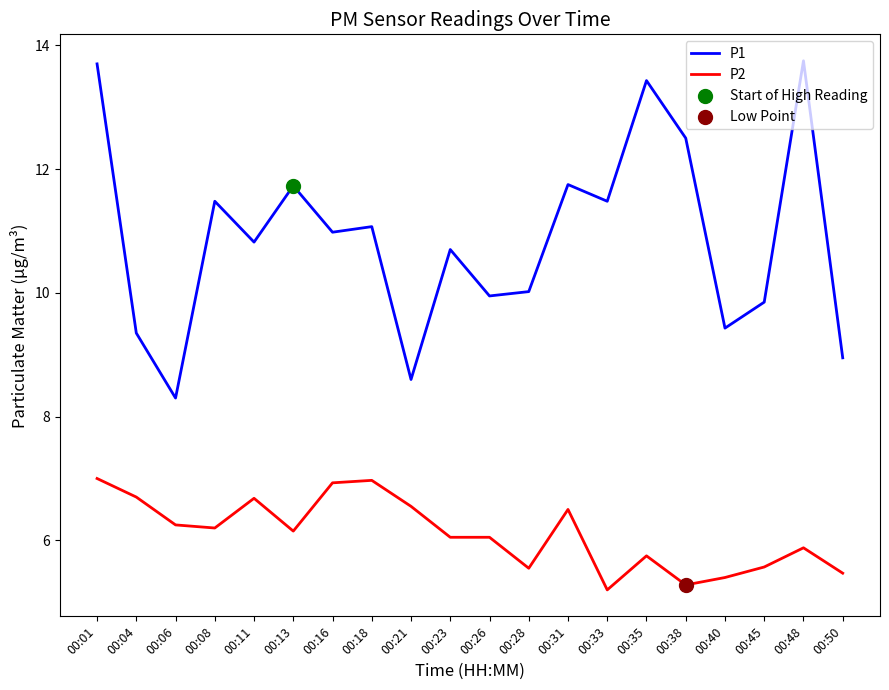

Is the value of P1 at 00:06 greater than the value of P2 at 00:35?

Yes